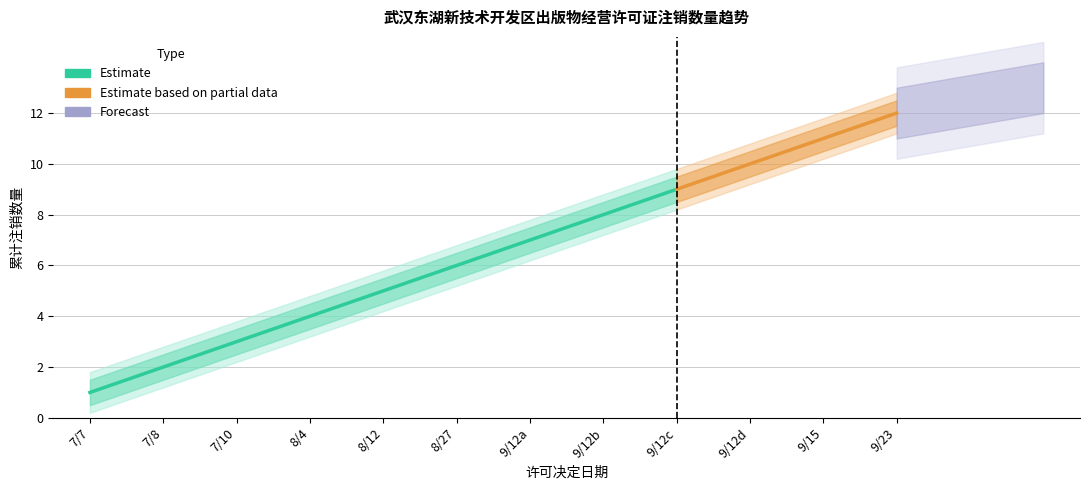

Does the chart display data point markers on the line(s)?

No